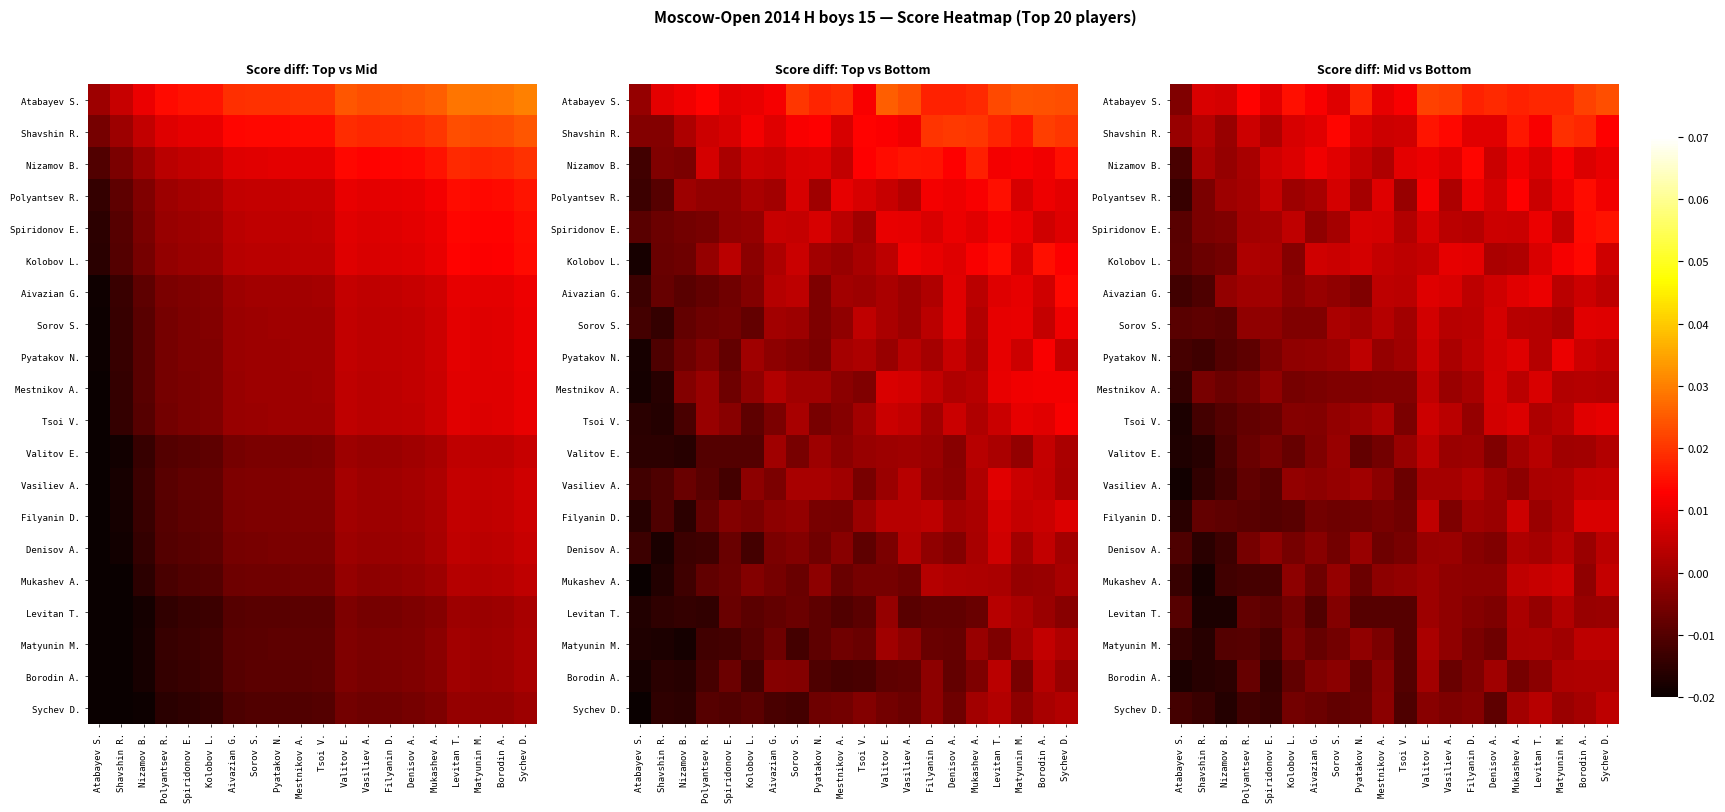

Rank the series by their maximum value, from lowest to highest.

Borodin A., Levitan T., Denisov A., Valitov E., Matyunin M., Sychev D., Vasiliev A., Mukashev A., Filyanin D., Mestnikov A., Sorov S., Tsoi V., Aivazian G., Pyatakov N., Nizamov B., Kolobov L., Polyantsev R., Spiridonov E., Shavshin R., Atabayev S.